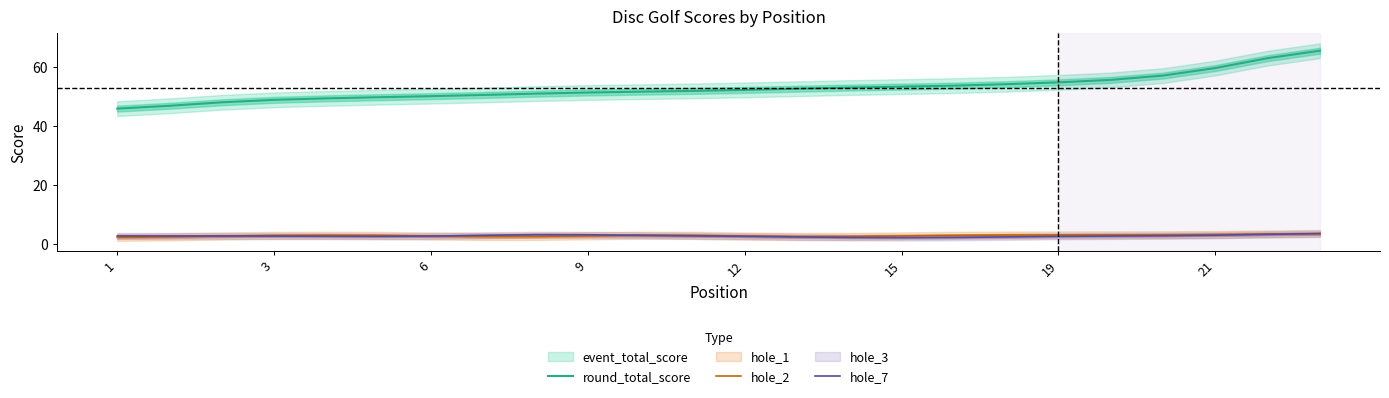

What value does the hole_2 series have at 22?

3.3